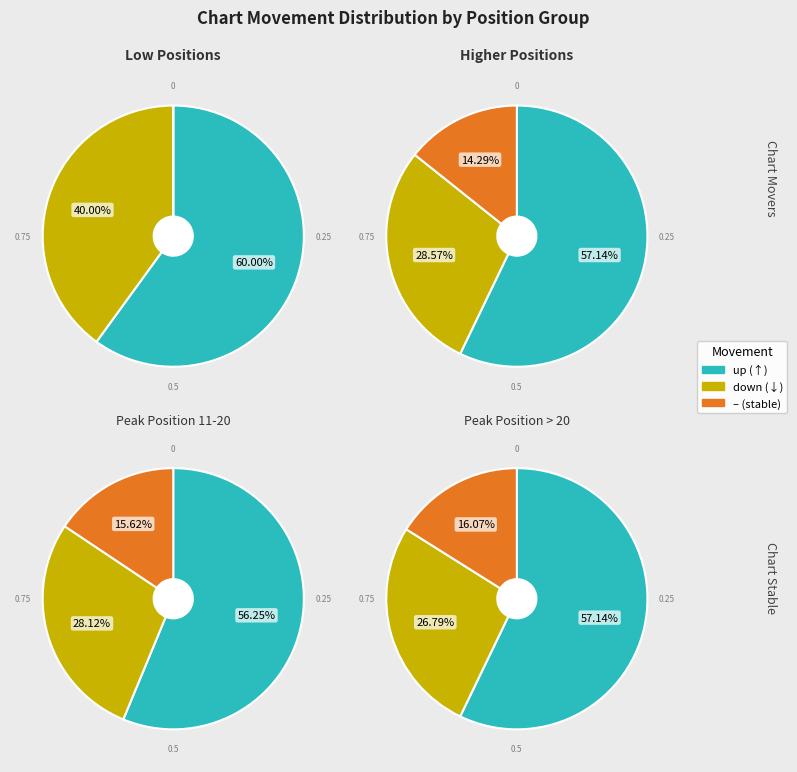

Does up represent more than half of the total?

Yes